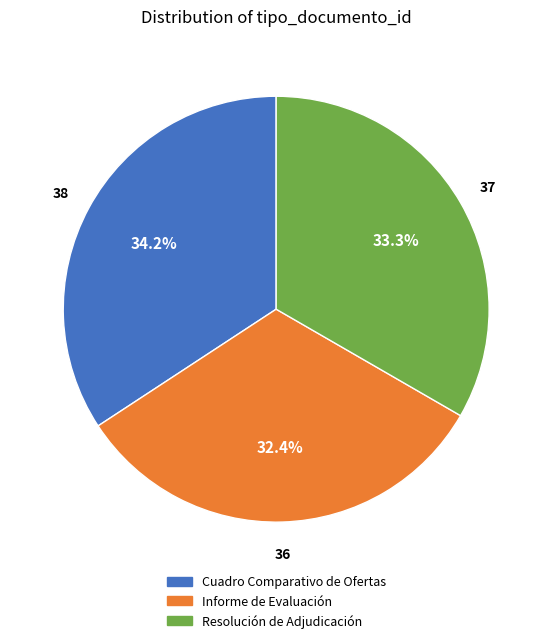

To the nearest percent, what percentage of the pie is Informe de Evaluación?

32%